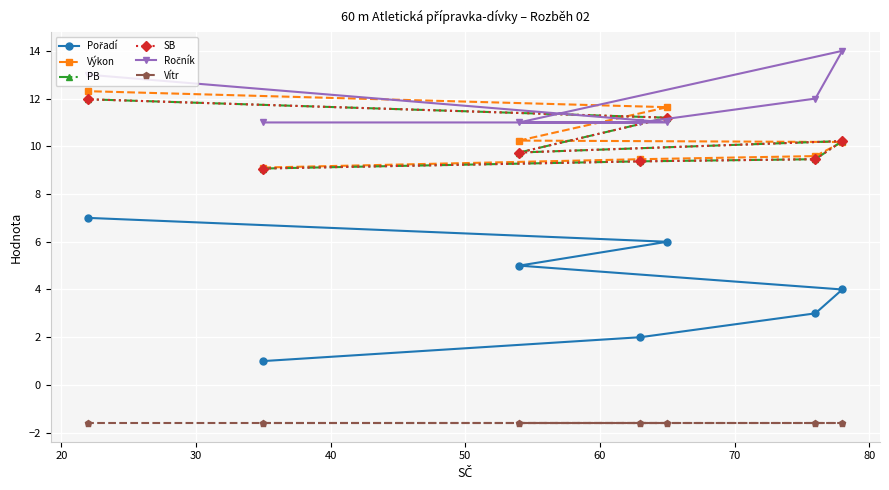

How many interior local peaks does the SB series have?

1